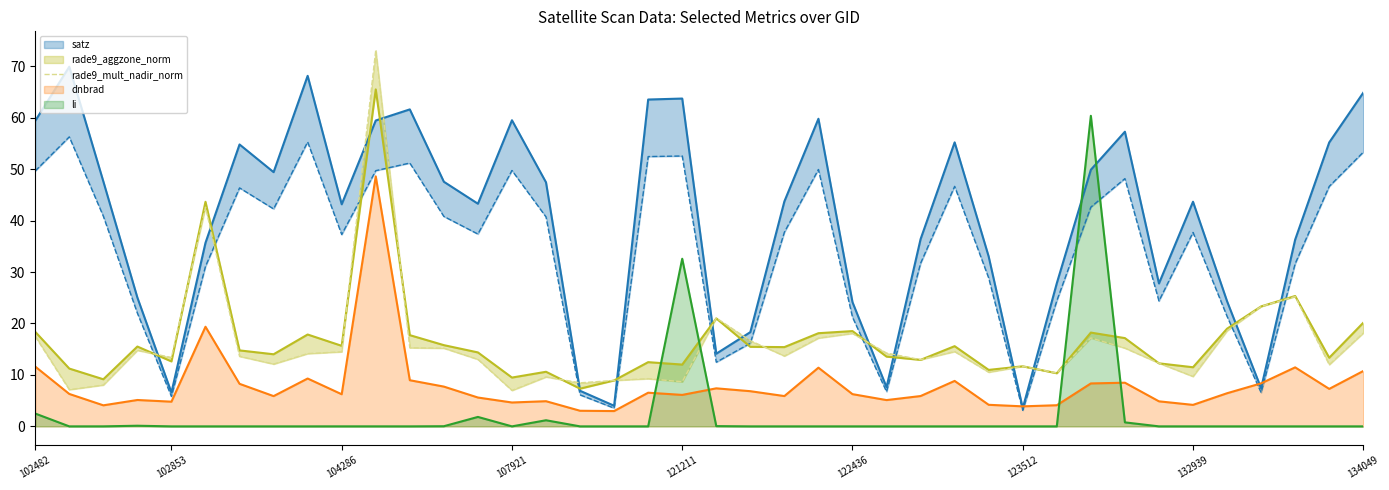

What position from the right is 33?

7